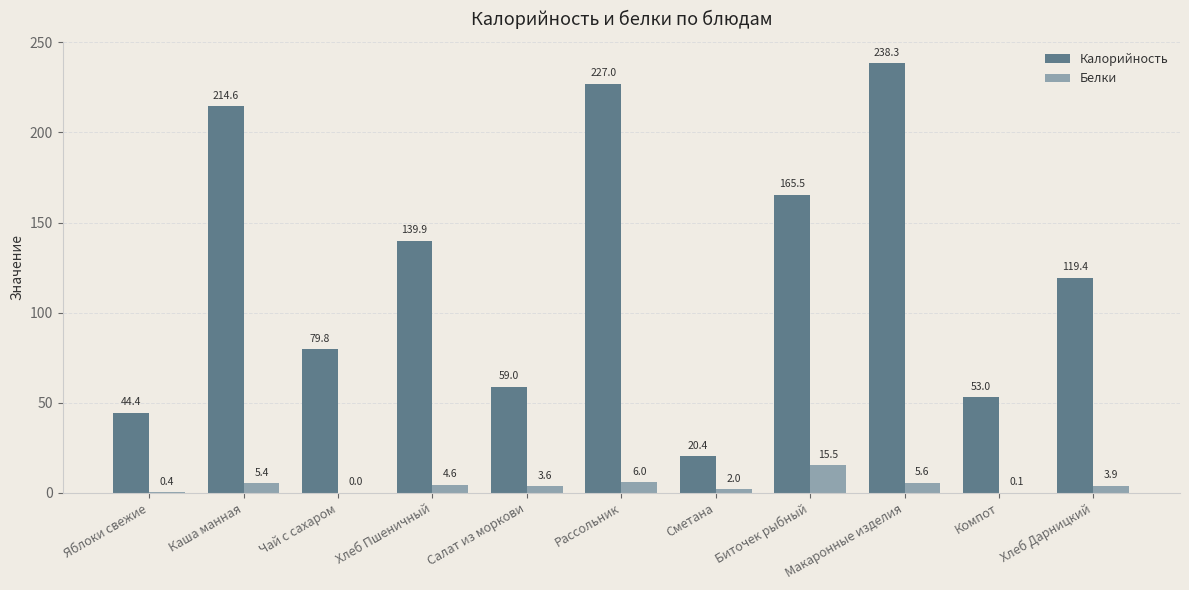

What is the sum of all Калорийность values?

1361.3